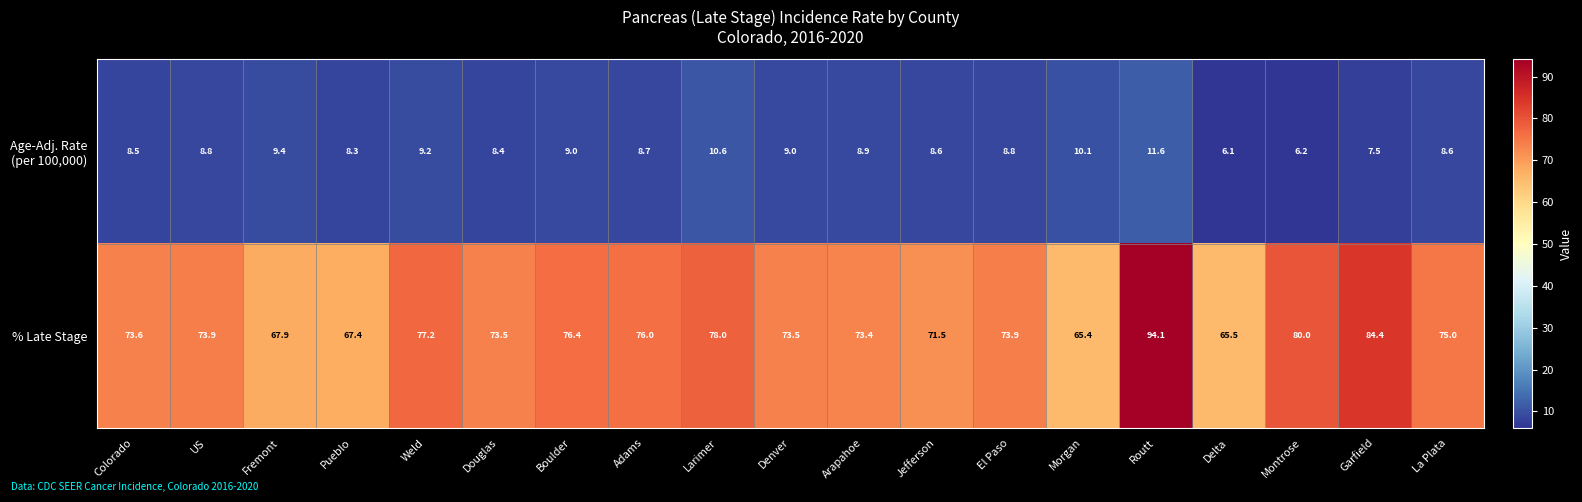

Is it true that % Late Stage equals 24.9 at Morgan?

False